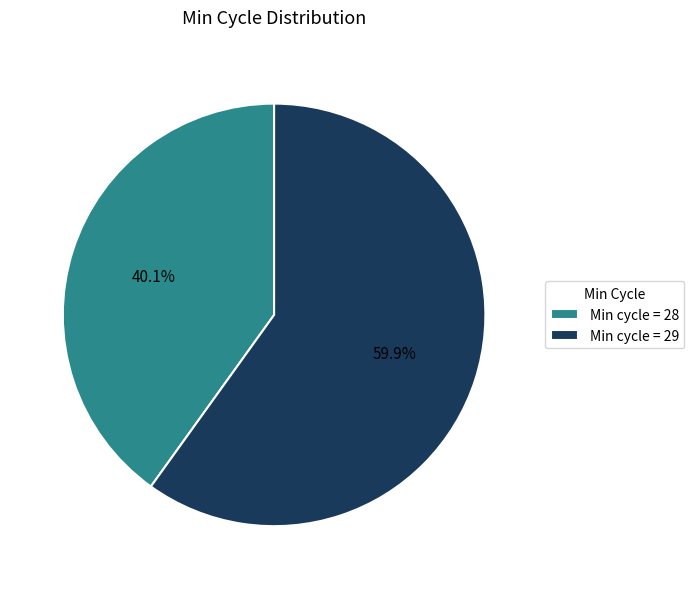

What is the smallest slice in the pie chart?

Min cycle = 28